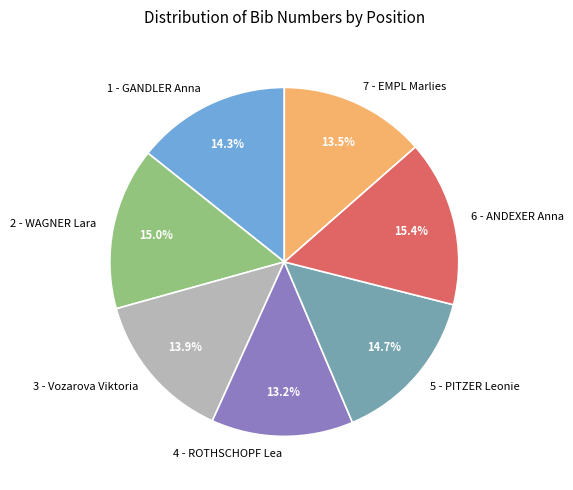

Does 5 - PITZER Leonie represent more than half of the total?

No